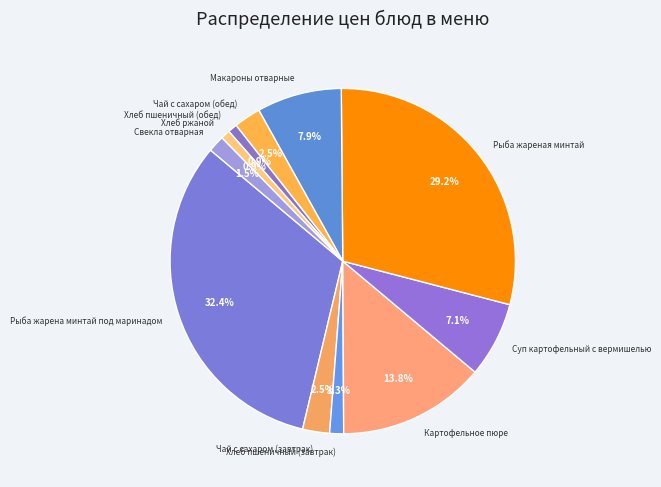

To the nearest percent, what portion does Суп картофельный с вермишелью represent?

7%